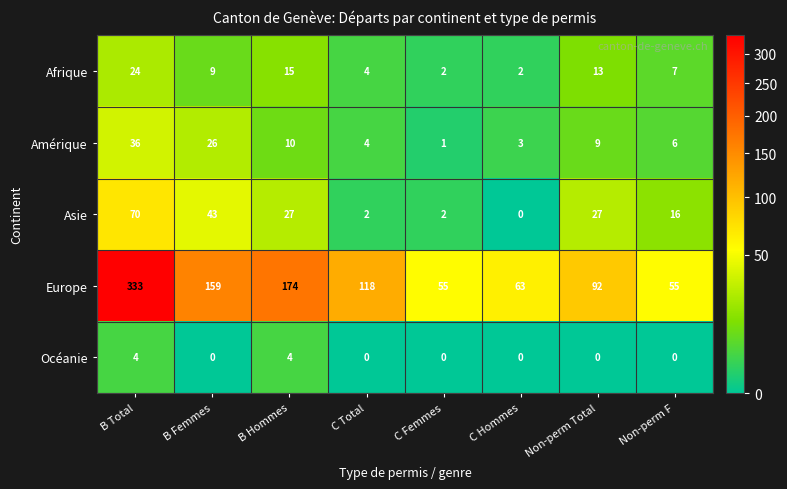

At which category is the sum across all series the highest?

B Total